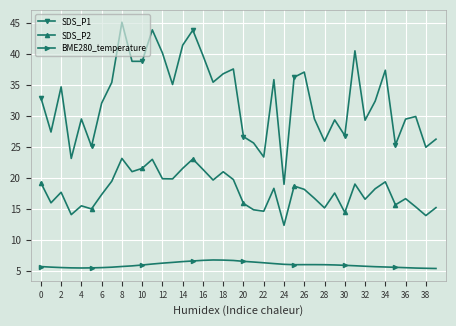

True or false: SDS_P1 and SDS_P2 intersect in this chart.

False